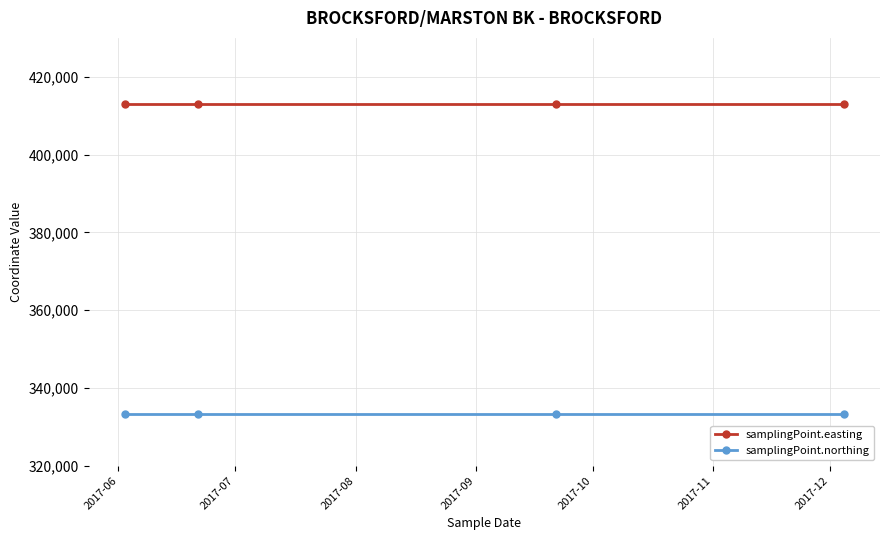

What is the highest value of the samplingPoint.northing series?

333421